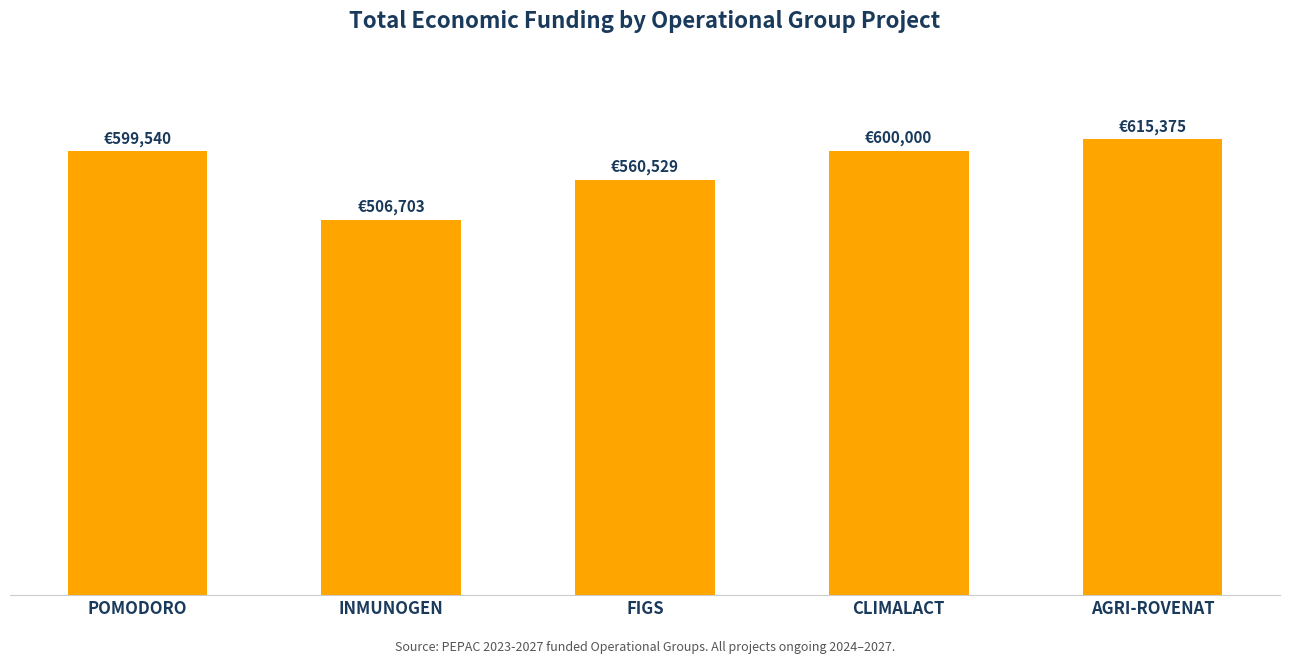

What is the label of the 2nd bar from the left?

INMUNOGEN